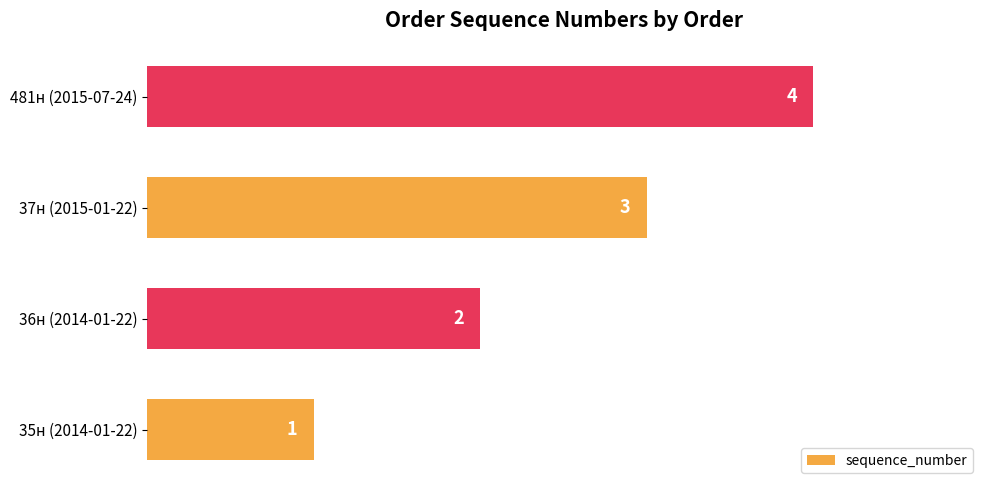

Where is the data nearest to the value 2?

36н (2014-01-22)